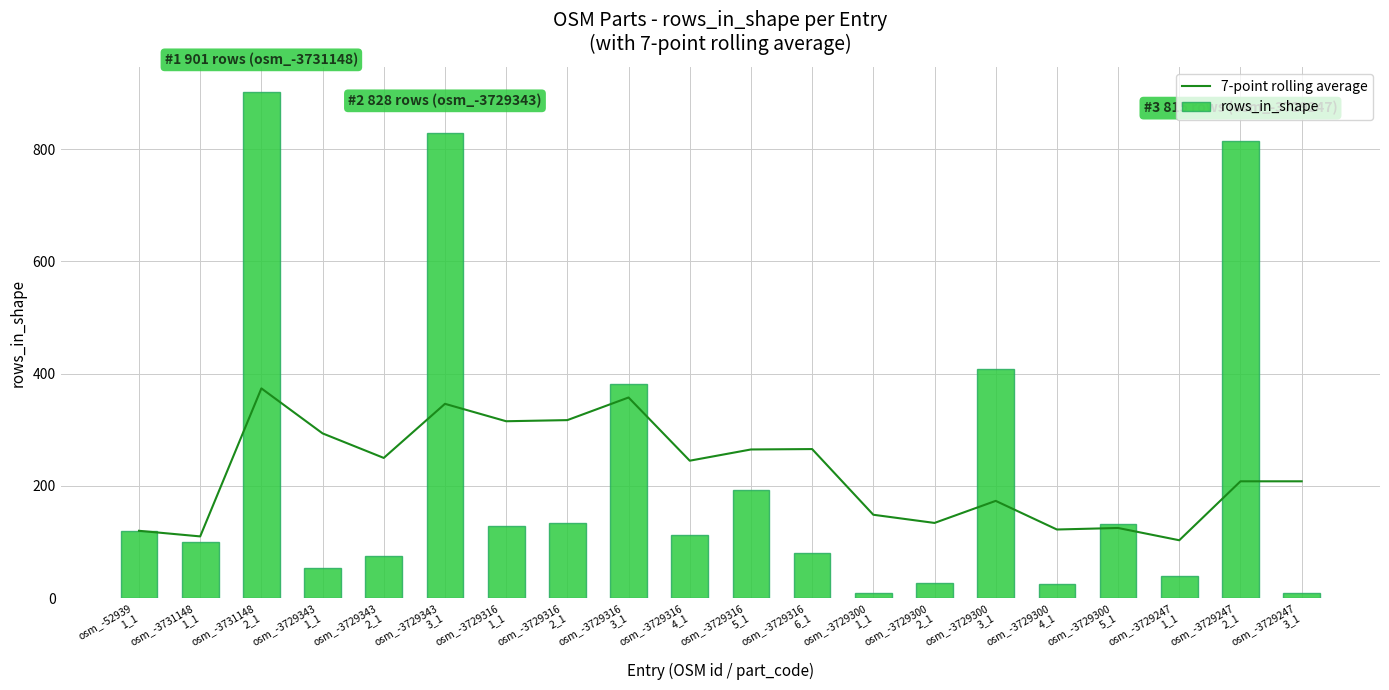

Does the chart contain stacked bars?

No